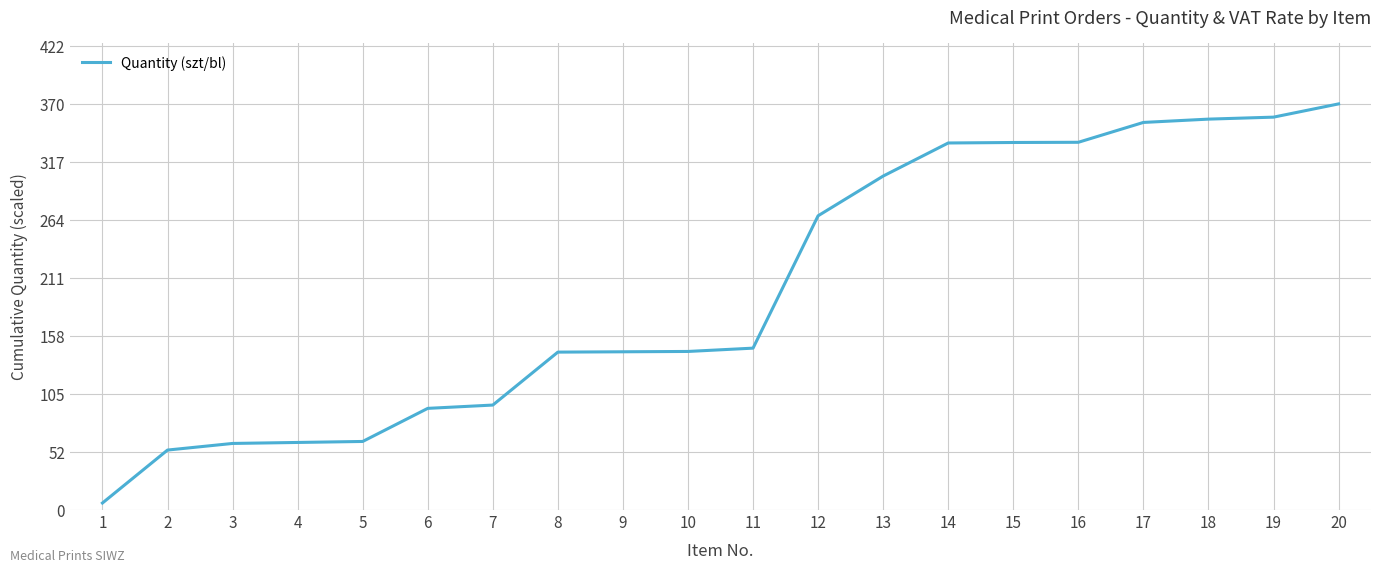

Is it true that the value at 14 is 143.2?

False